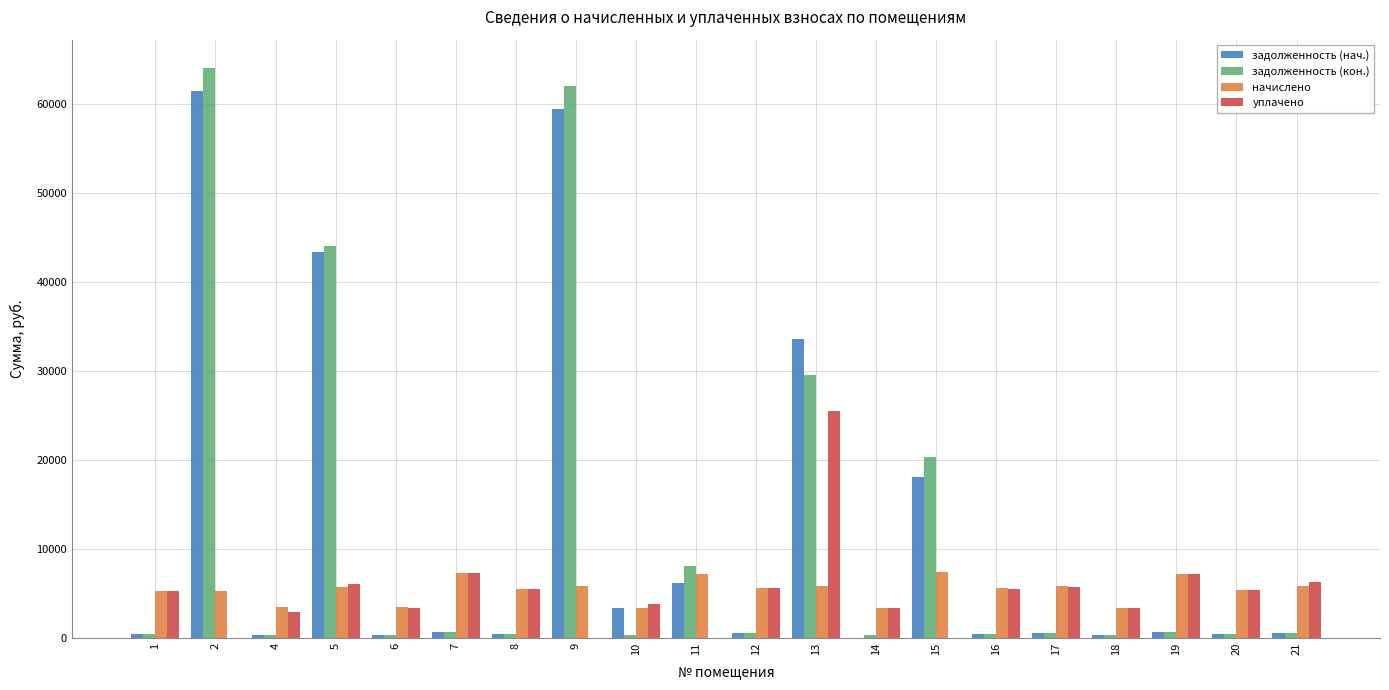

At which label does задолженность (кон.) first exceed 478?

2